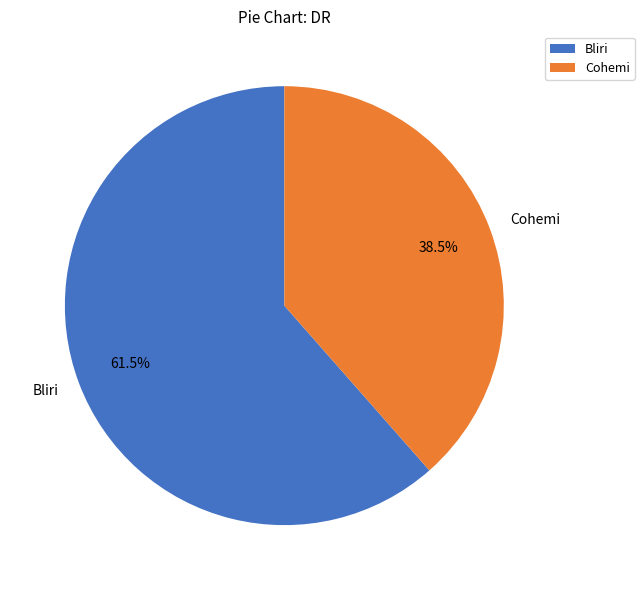

What is the total percentage of Bliri and Cohemi?

100.0%